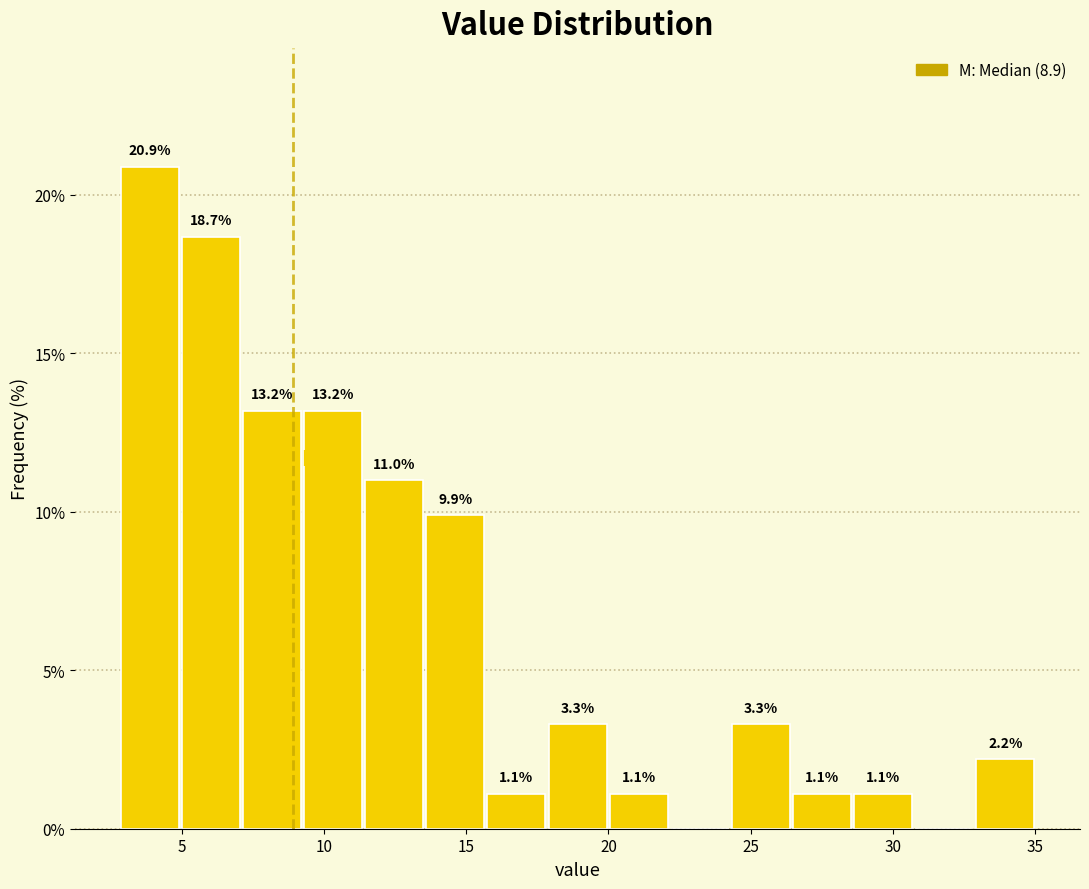

Which range on the x-axis has the tallest bar?

3.0 to 5.0